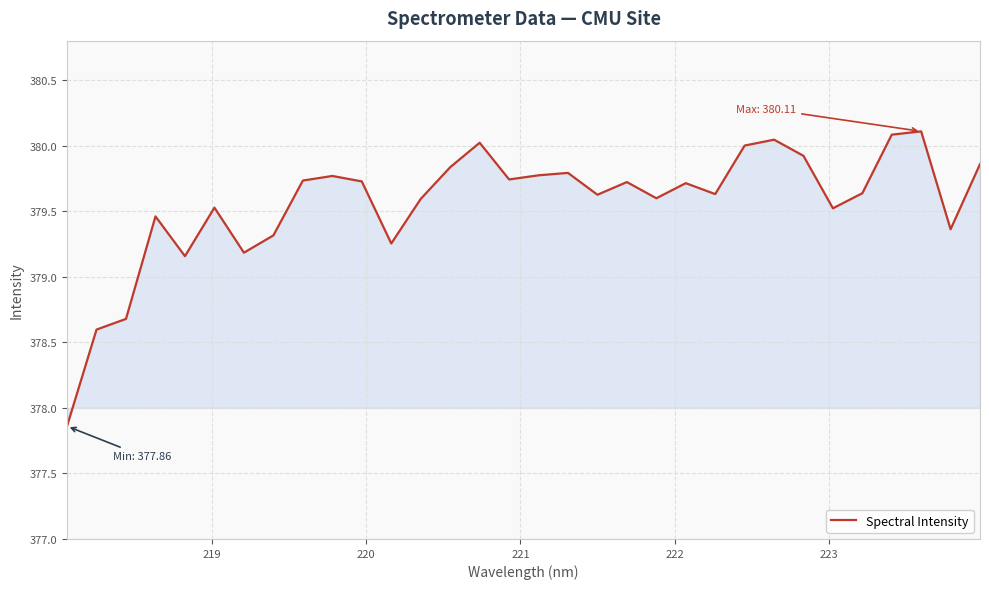

What is the difference between the maximum and minimum values?

2.2